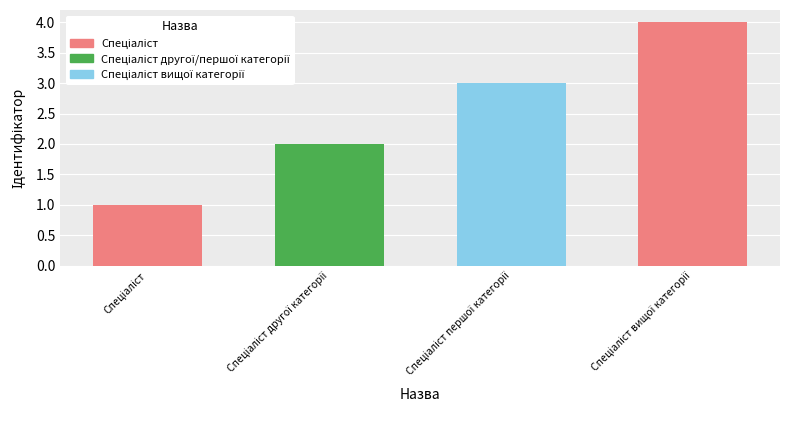

Reading left to right, extract all data points from this chart.

1	2	3	4